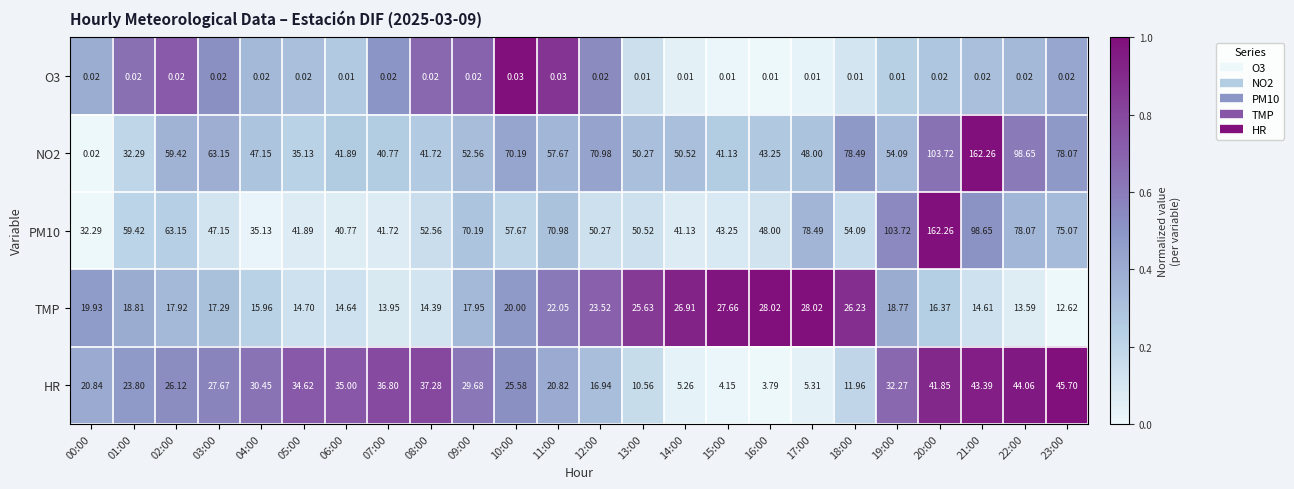

Is the value of PM10 at 21:00 greater than the value of O3 at 00:00?

Yes